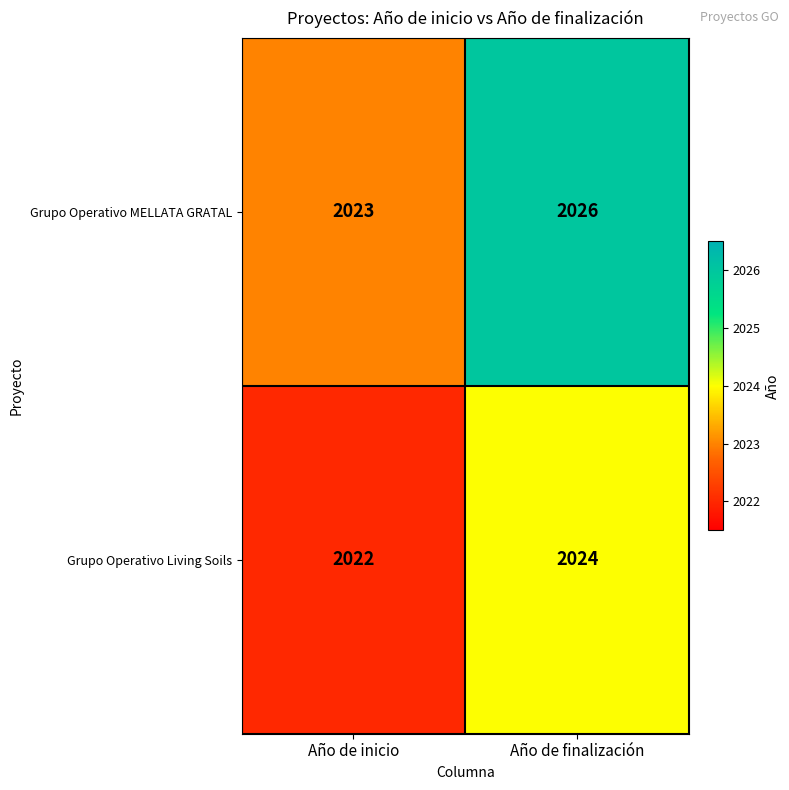

What is the minimum value for Grupo Operativo MELLATA GRATAL?

2023